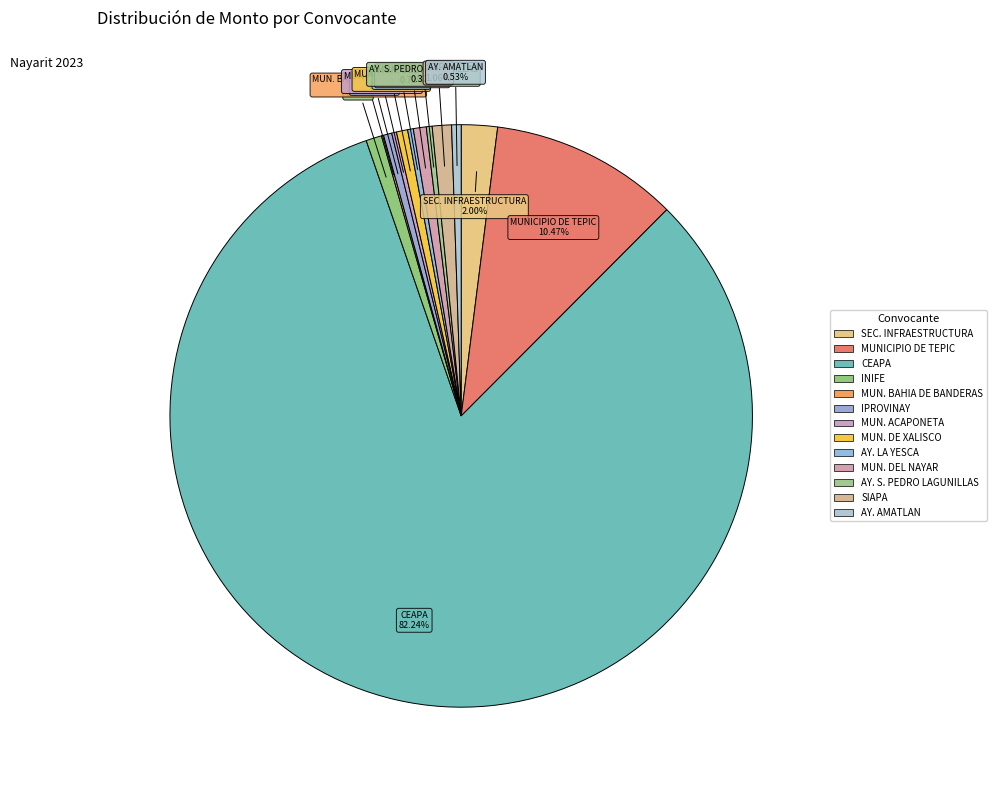

How many slices are in this pie chart?

13